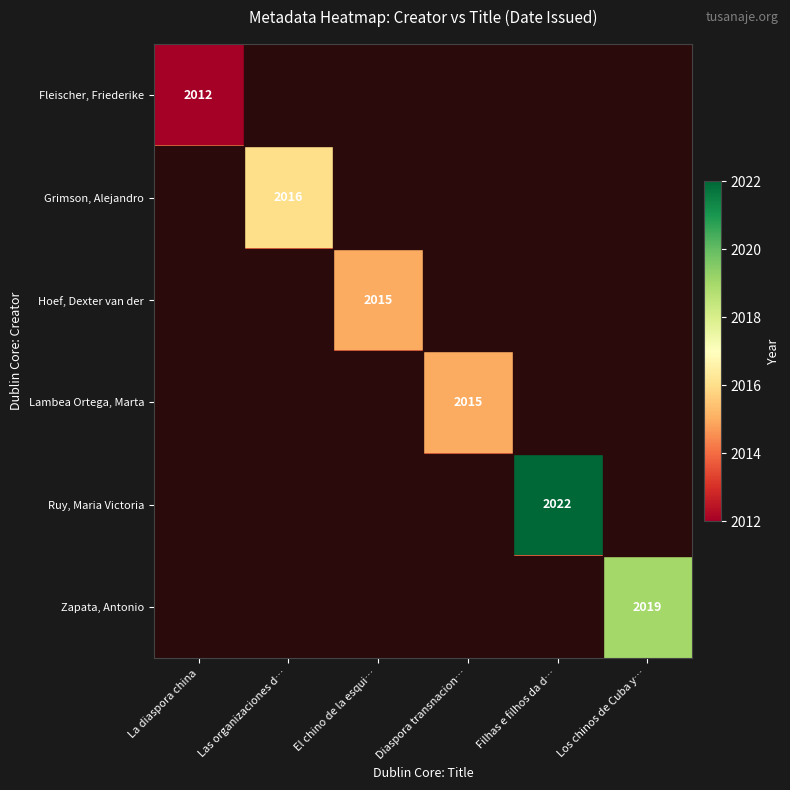

How many data points does each series have?

6